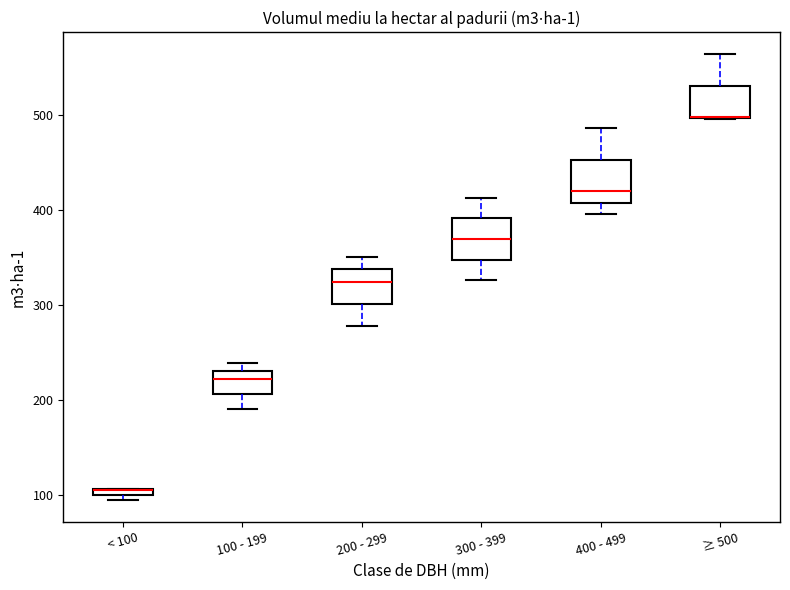

Where is the lower edge of the box for ≥ 500 on the y-axis? The values are not printed on the chart, so give them approximately, as read against the axis.

500